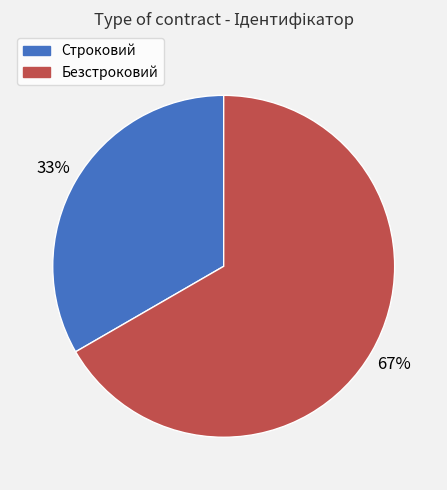

What percentage is the Строковий slice, to the nearest percent?

33%